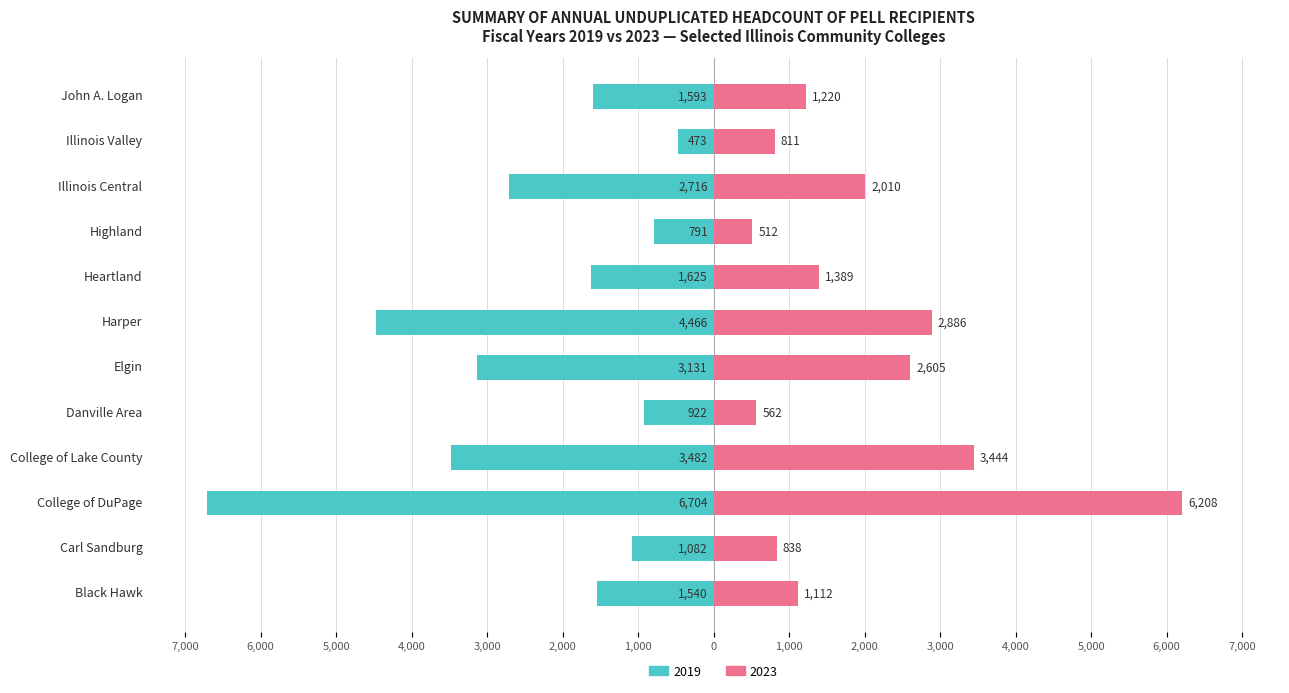

What is the sum of all 2019 values?

-28525